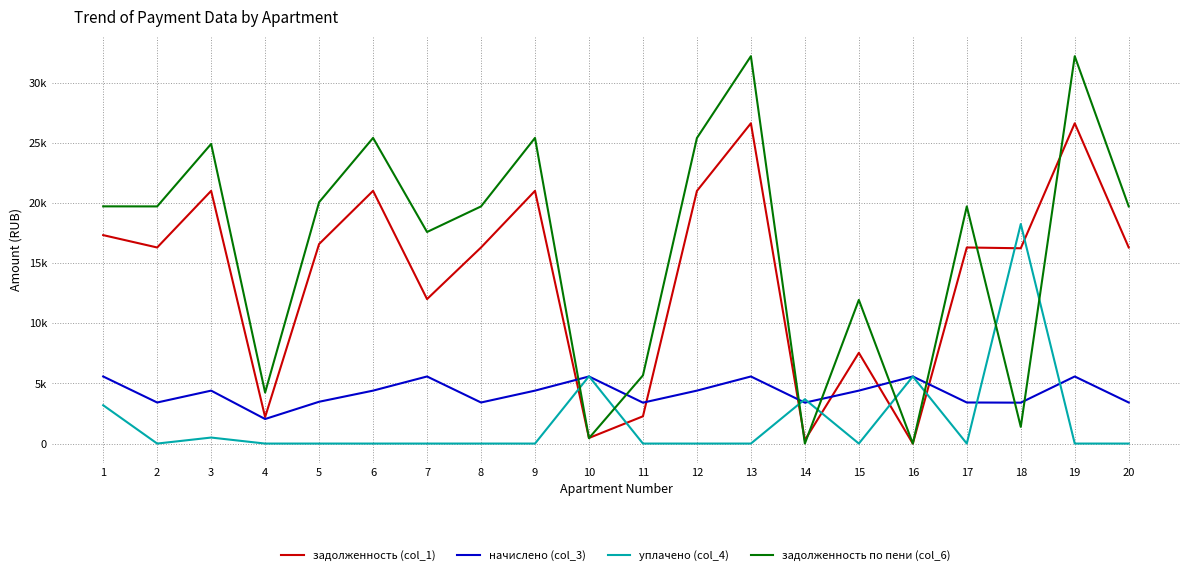

In задолженность (col_1), how many points are lower than both neighbors (excluding endpoints)?

7